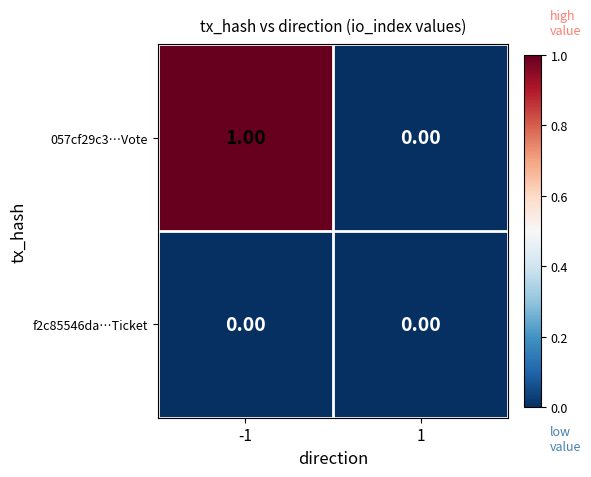

What is the difference between the highest and lowest values at -1?

1